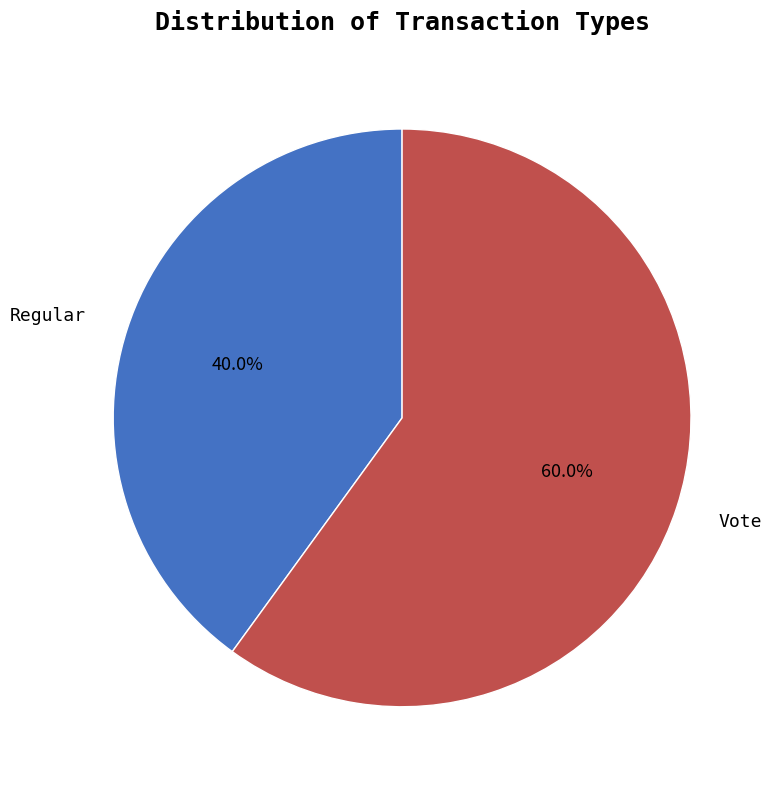

What percentage do Regular and Vote together represent?

100.0%